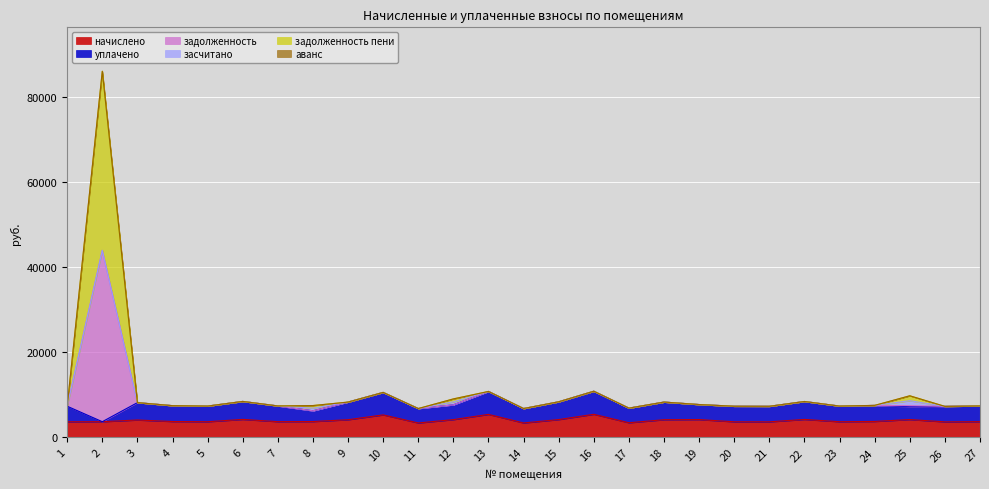

Between 14 and 12, which is larger?

12